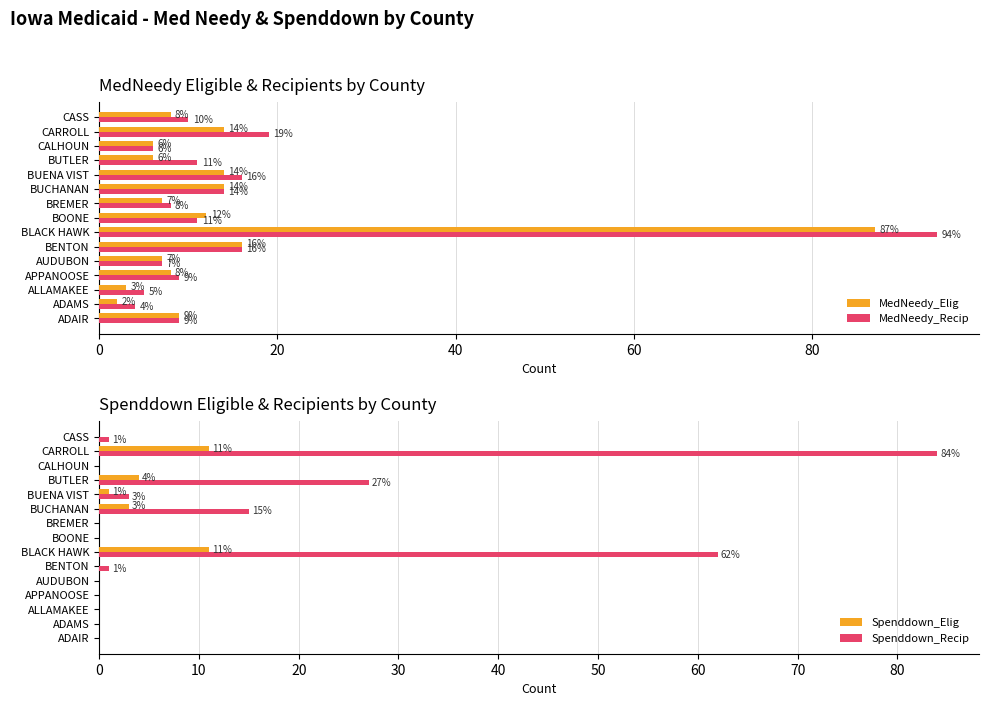

How many data points does each series have?

15